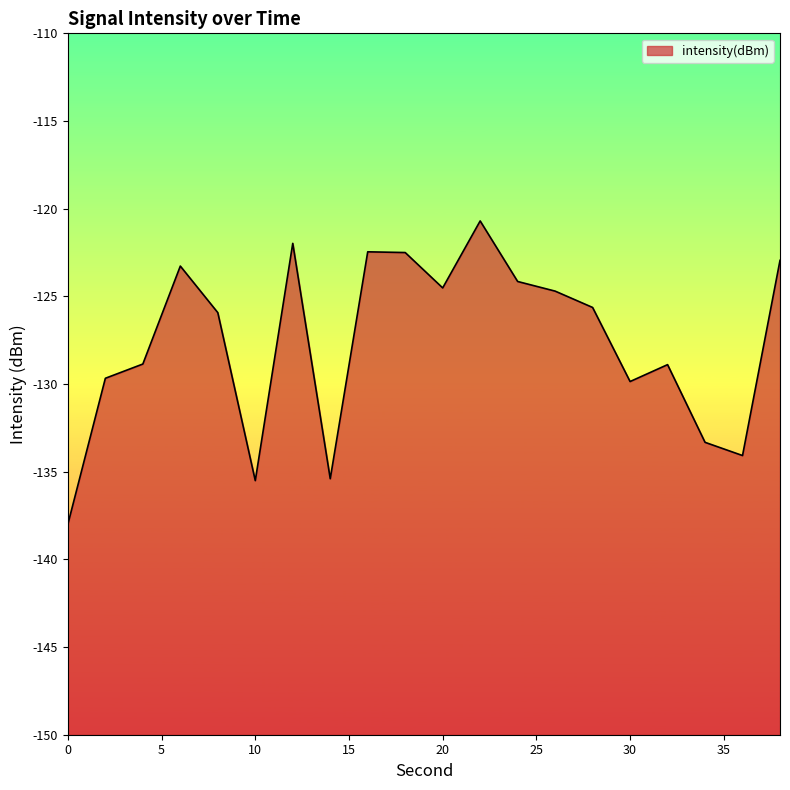

Between 28 and 12, which is larger?

12